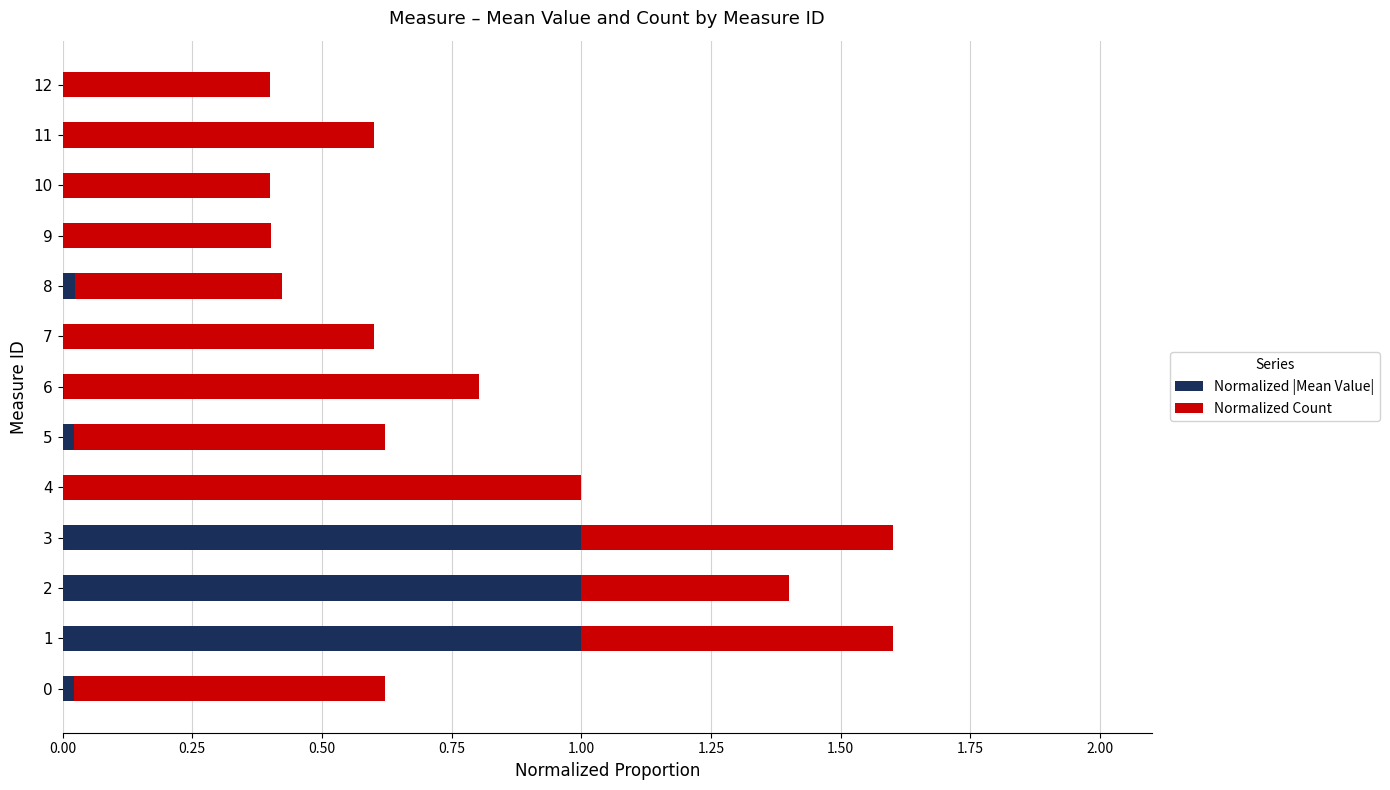

What are all the series names shown in the legend?

Normalized |Mean Value|, Normalized Count